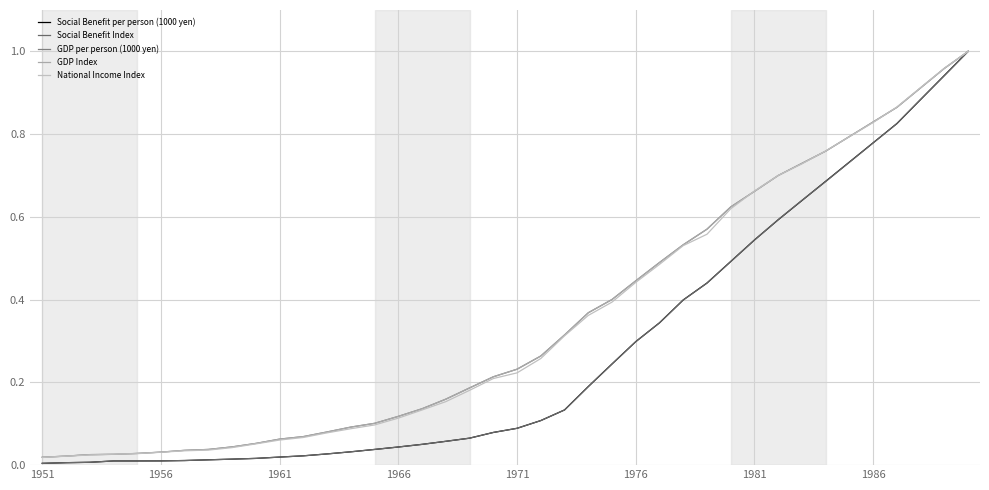

How many lines are shown in the chart?

5